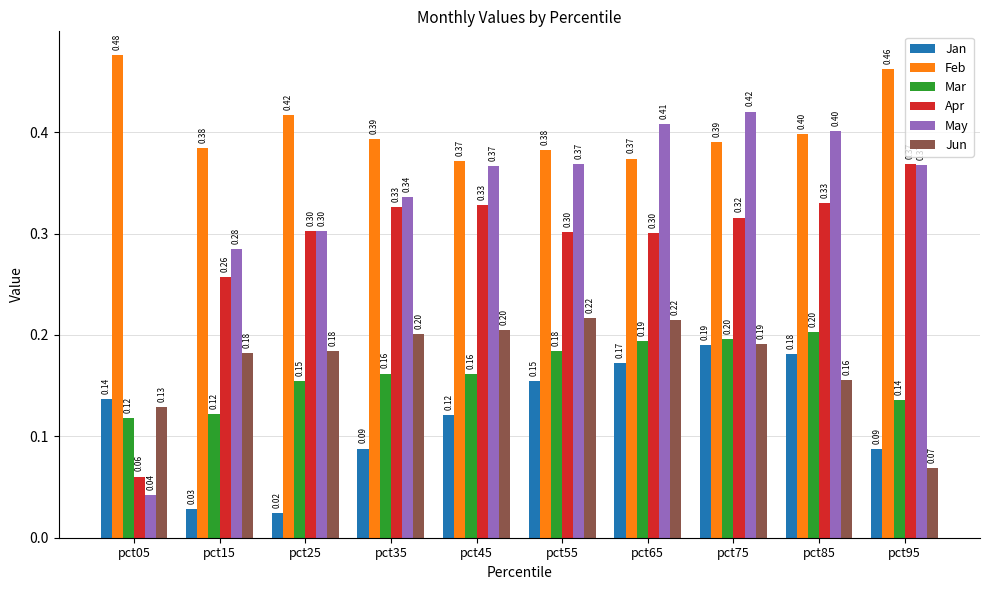

Which series has the largest range (max minus min)?

May